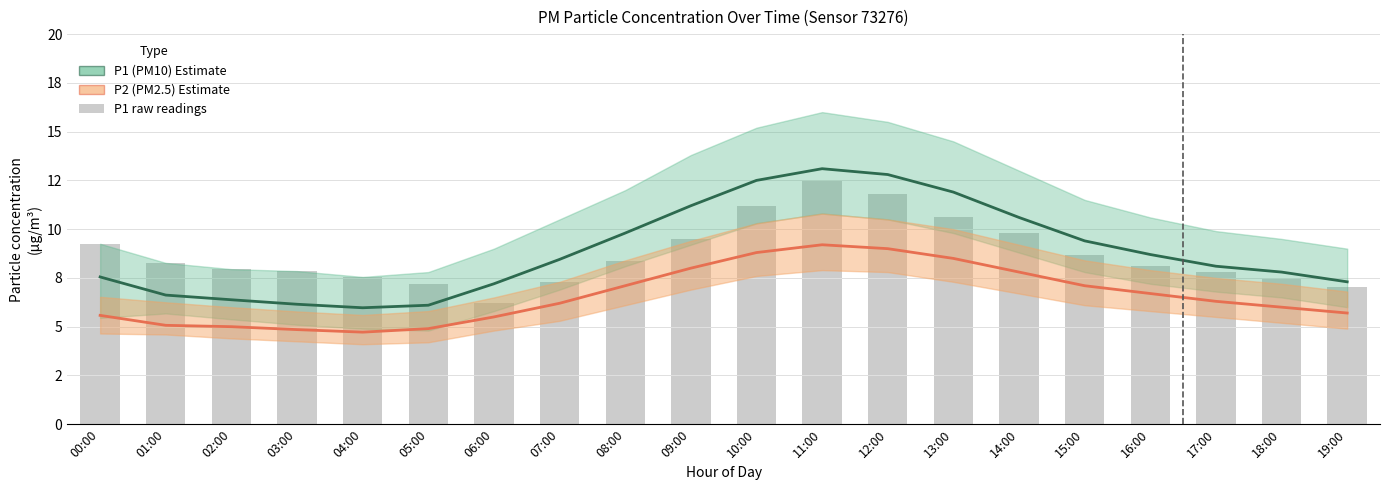

Is the value of P2 (PM2.5) Estimate at 14:00 greater than the value of P1 raw readings at 11:00?

No